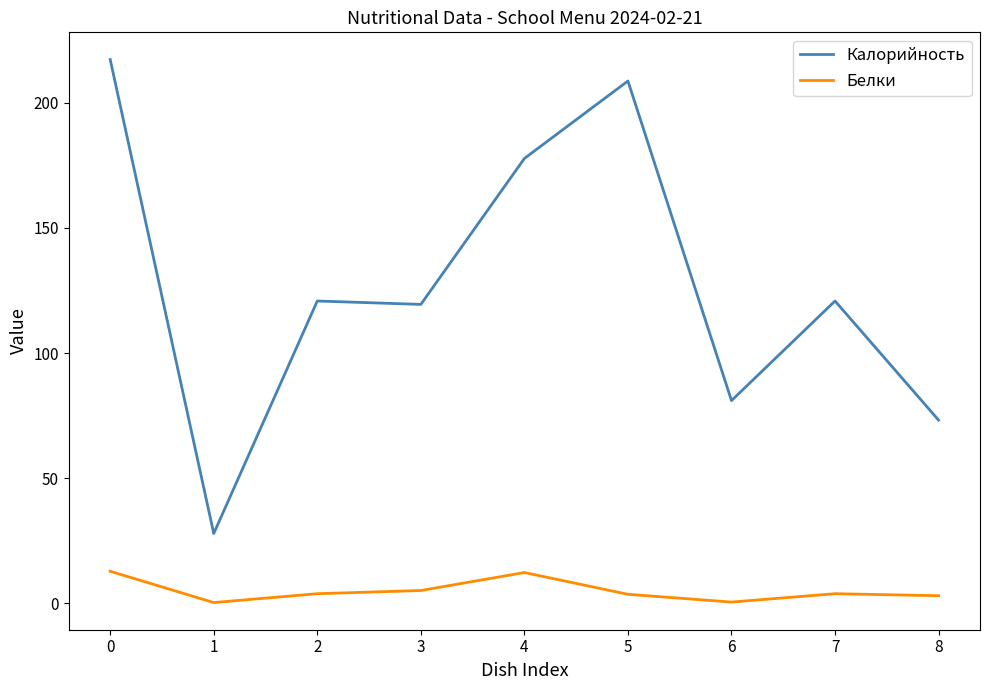

What is the spread (max minus min) of values at 3?

114.3